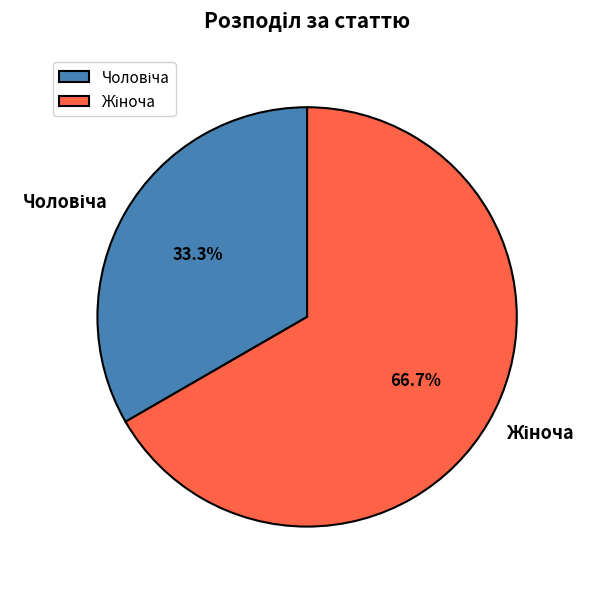

Does any single category account for the majority?

Yes